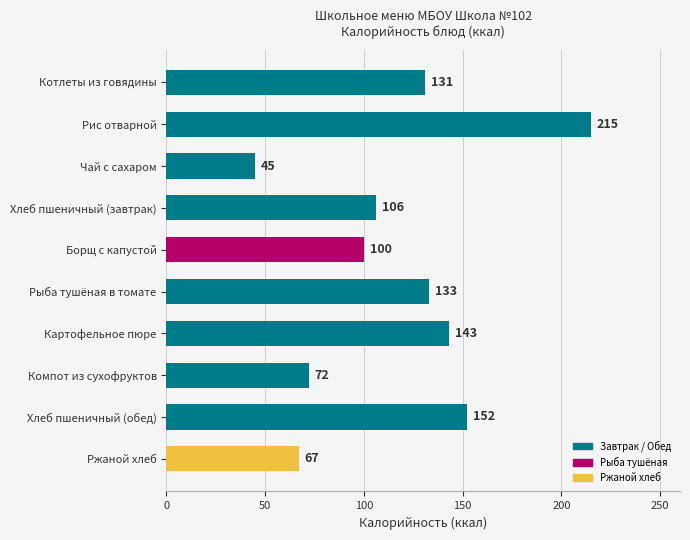

Which label corresponds to the largest value in the chart?

Рис отварной